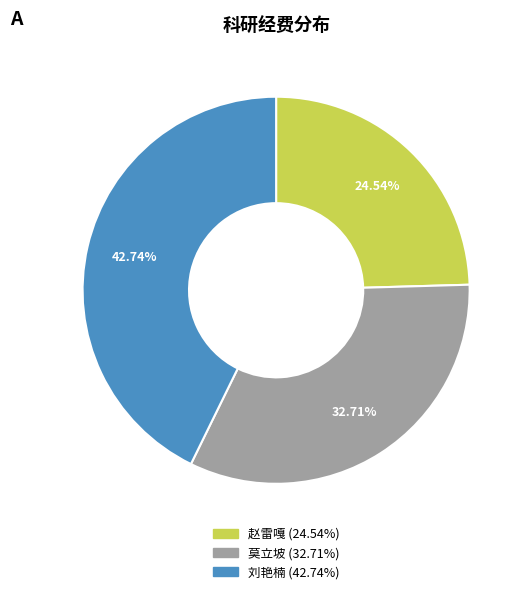

Approximately how many times larger is the value at 赵雷嘎 compared to 莫立坡?

0.8